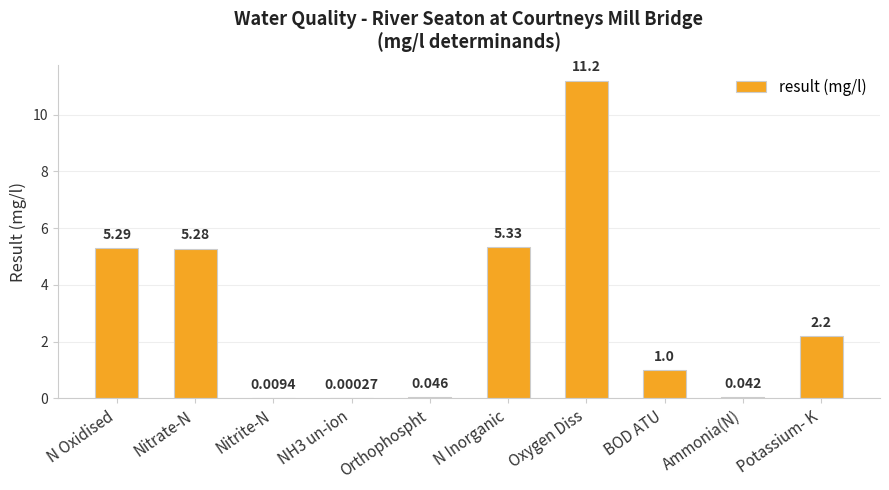

Between N Oxidised and Oxygen Diss, which is larger?

Oxygen Diss